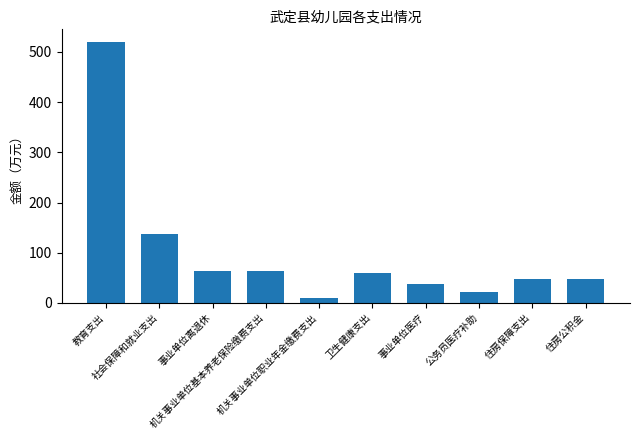

What is the label of the 7th bar from the left?

事业单位医疗